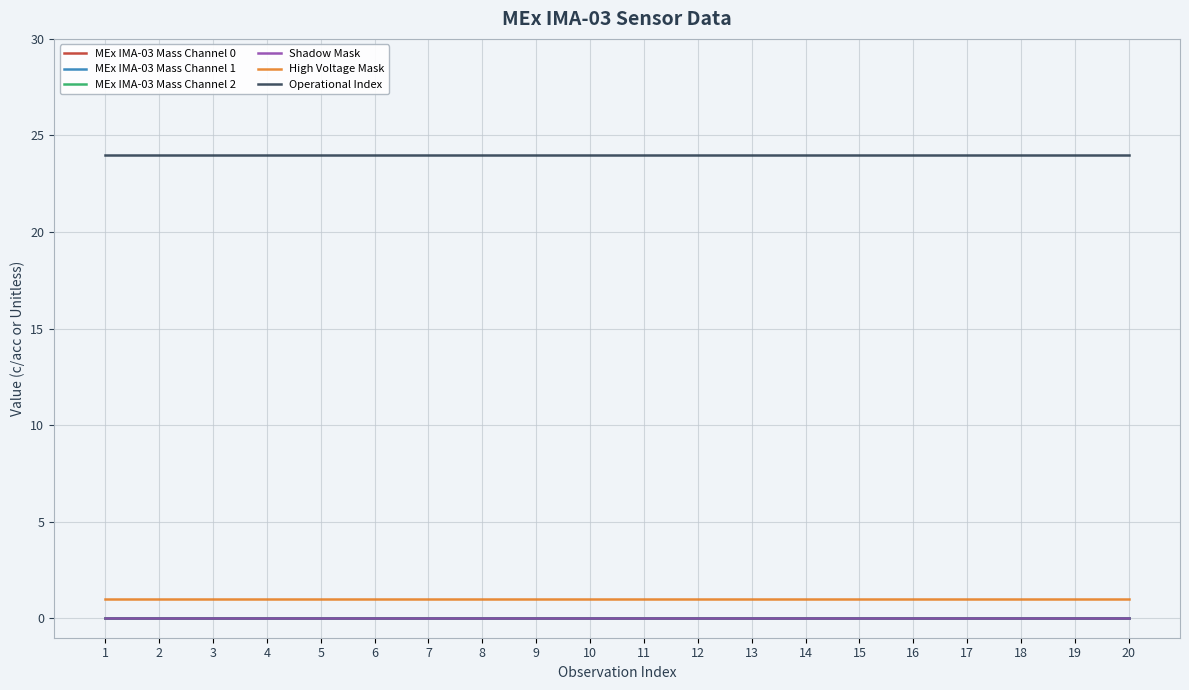

True or false: Shadow Mask and Operational Index intersect in this chart.

False